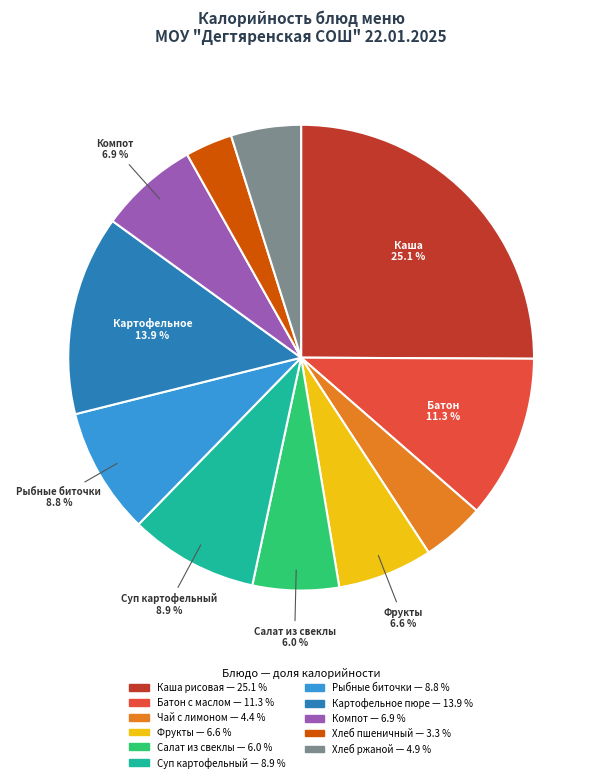

To the nearest percent, what is the difference between the largest and smallest slice percentages?

22%